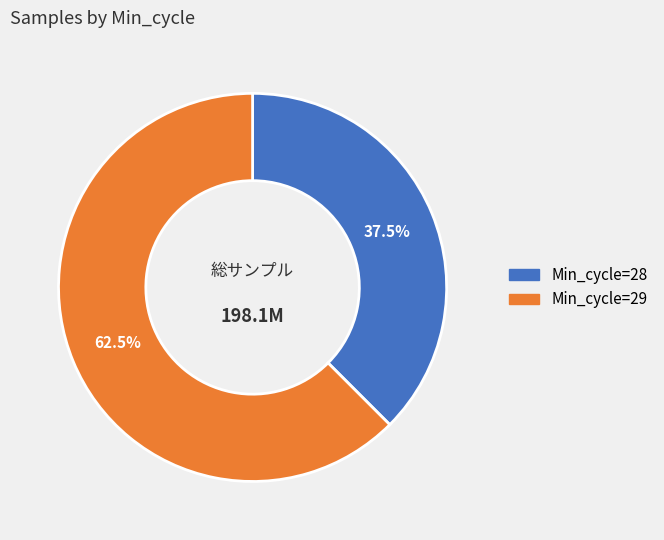

Does any single category account for the majority?

Yes